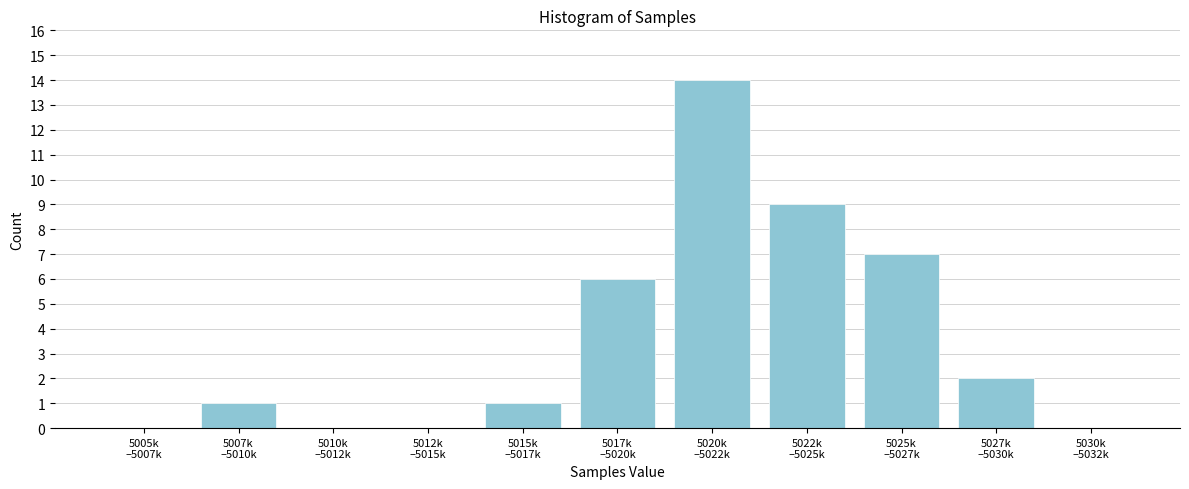

What is the sum of all values?

40